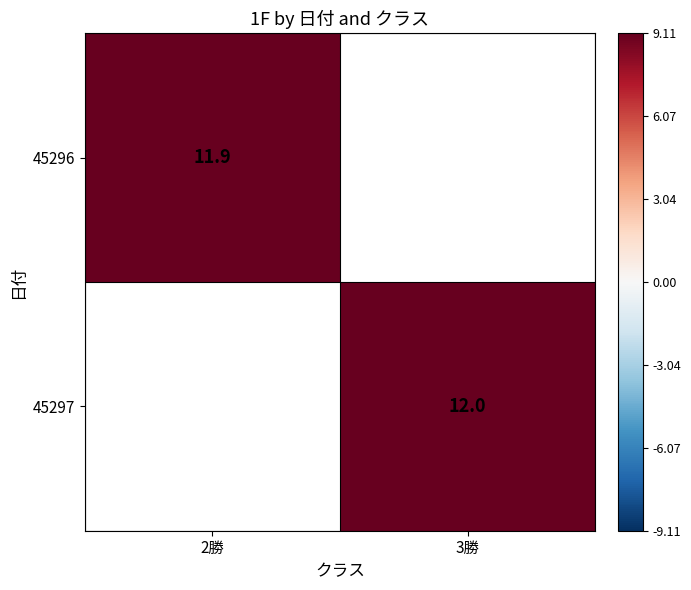

Is it true that 45297 equals 12.0 at 3勝?

True